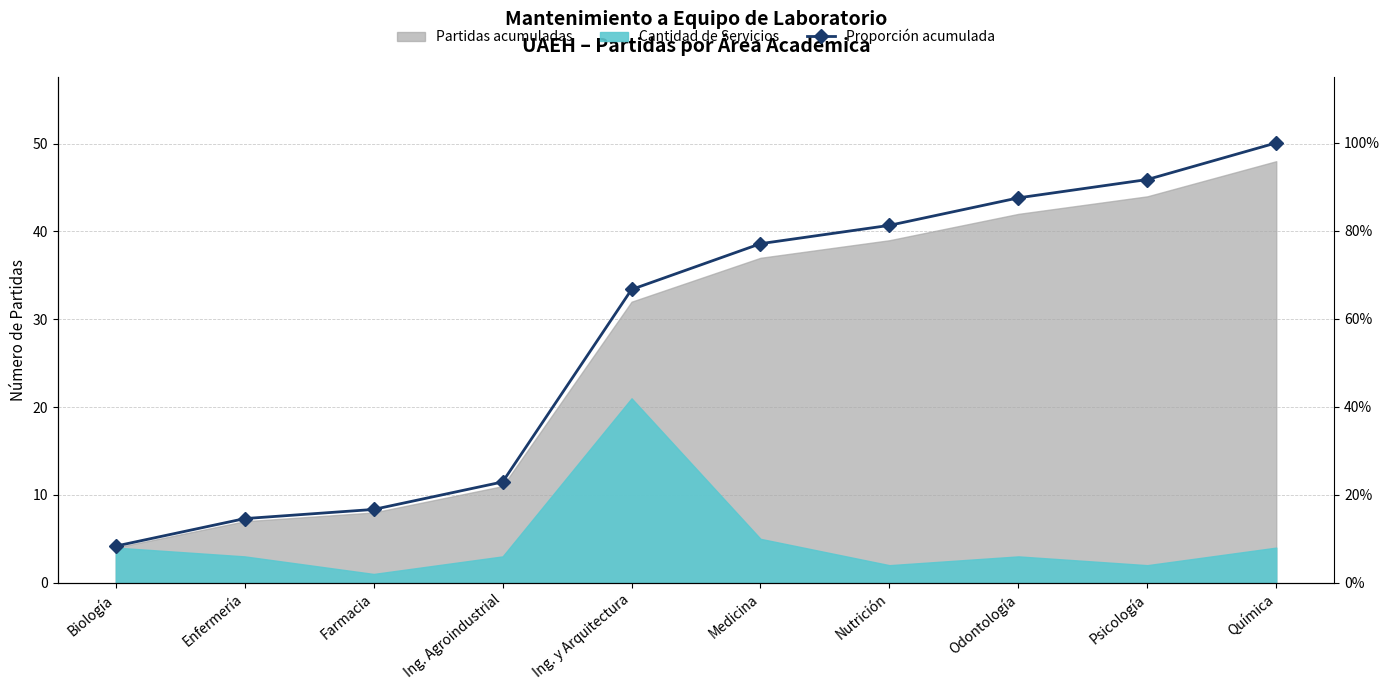

What is the ratio of the value at Ing. y Arquitectura to the value at Química?

0.7